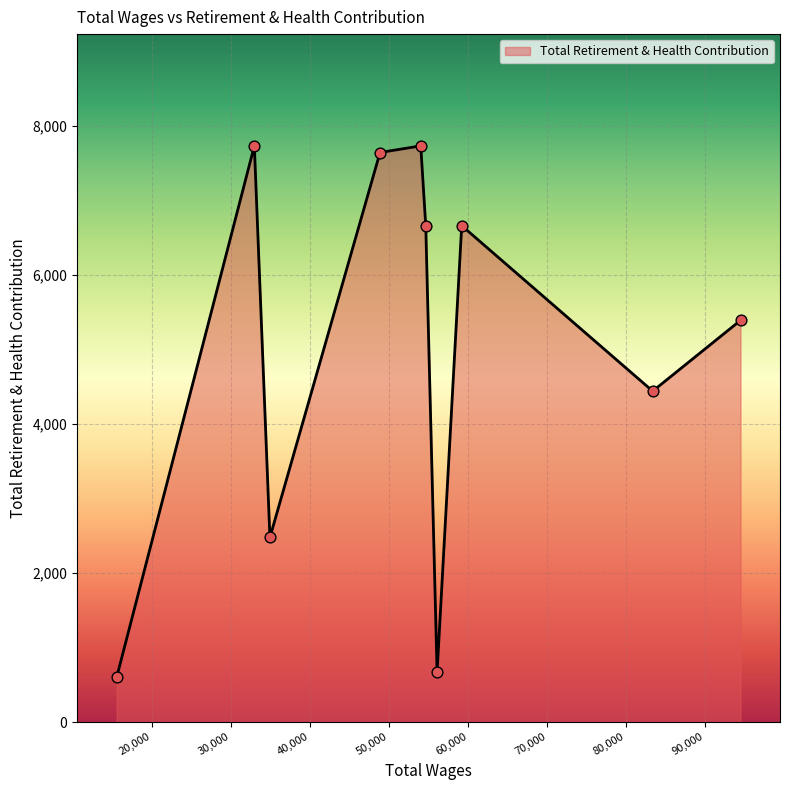

What is the difference between the maximum and minimum values?

7134